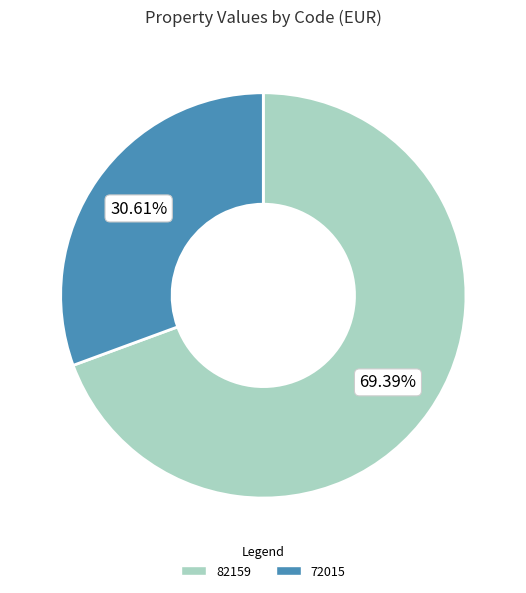

Count the number of slices in the pie.

2